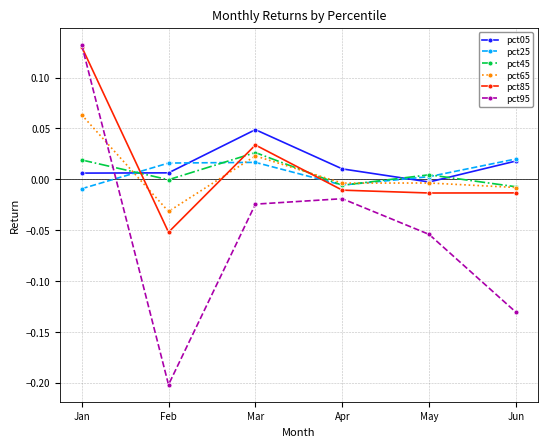

Count the number of data series in this chart.

6